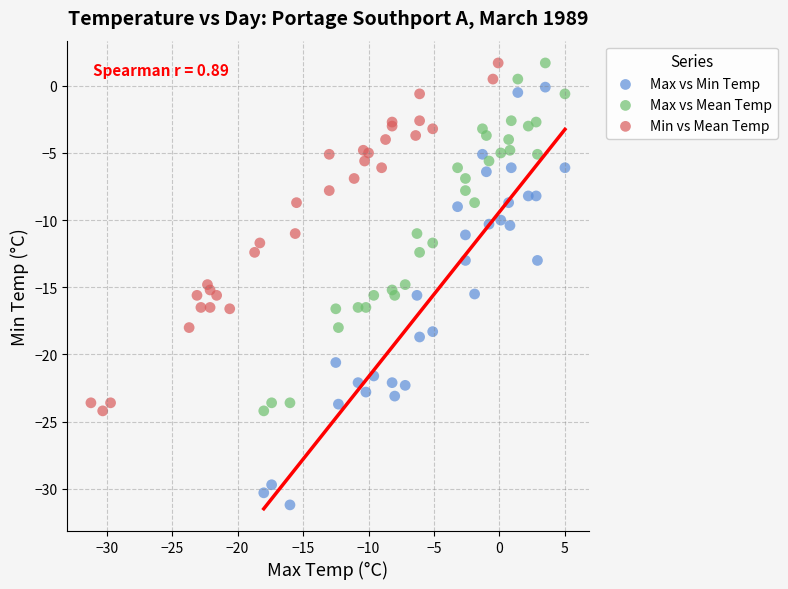

Which series has the widest spread of Y values?

Max vs Min Temp